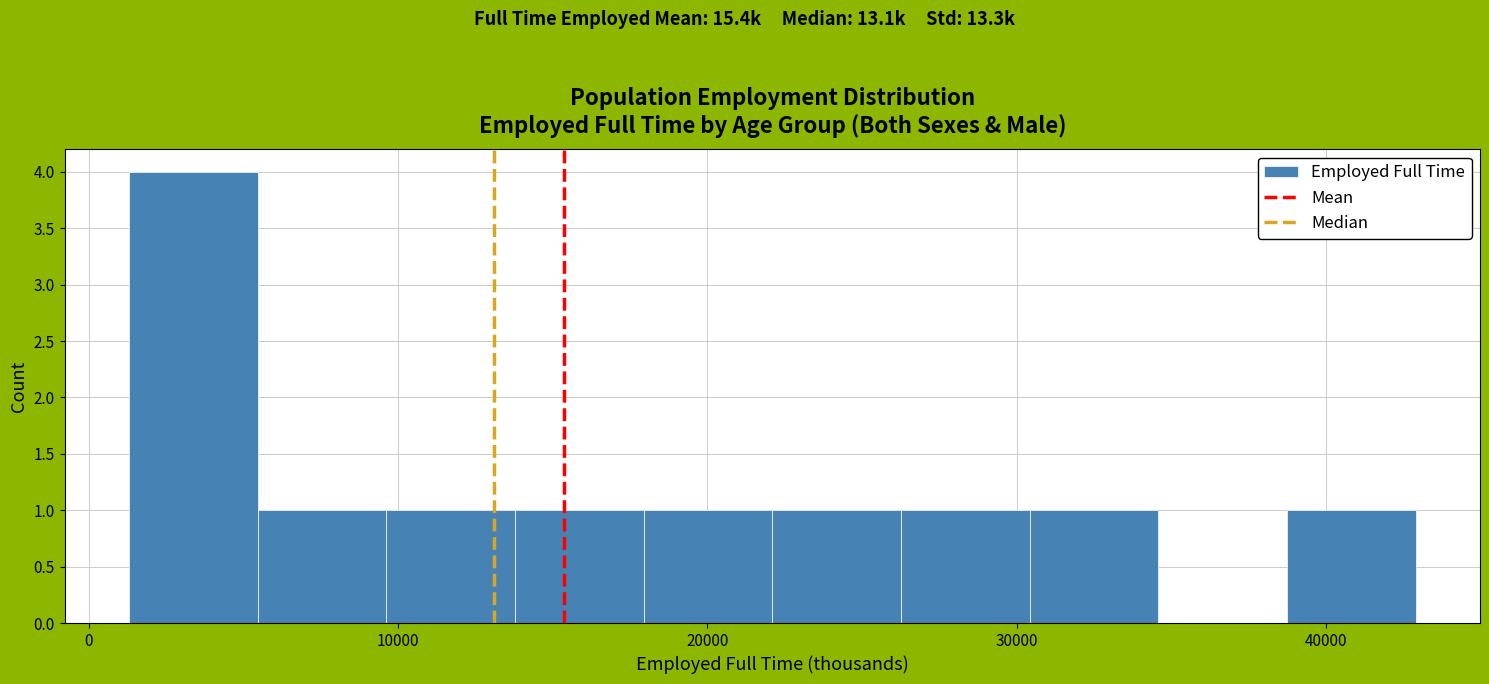

How tall is the bar that spans 1000 to 5000 on the x-axis? Neither the bar edges nor the heights are printed on the chart, so give them approximately, as read against the axes.

4